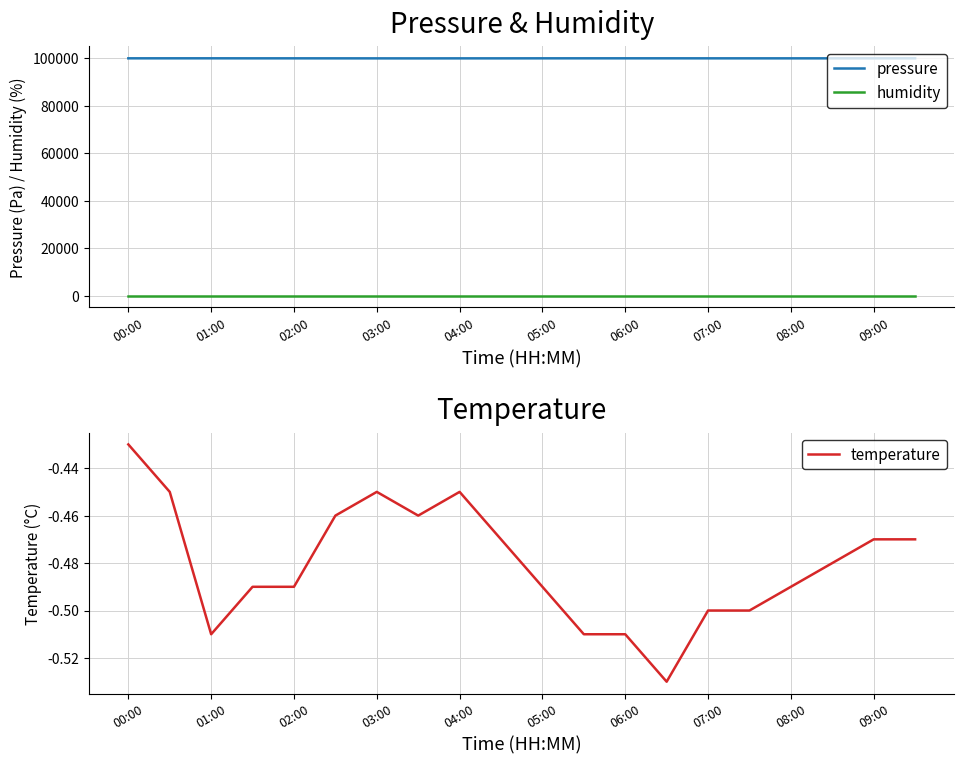

Is the value of pressure at 08:00 greater than the value of humidity at 09:00?

Yes